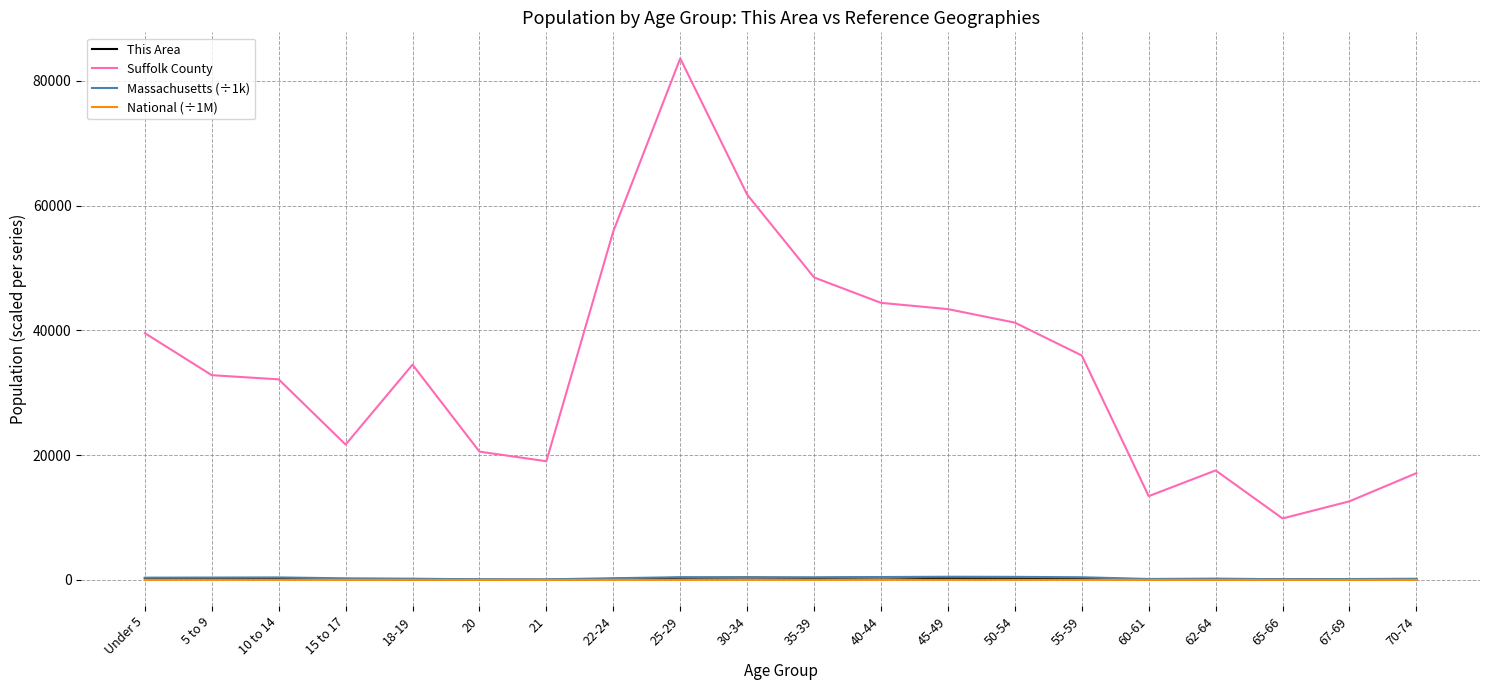

What are all the series names shown in the legend?

This Area, Suffolk County, Massachusetts (÷1k), National (÷1M)